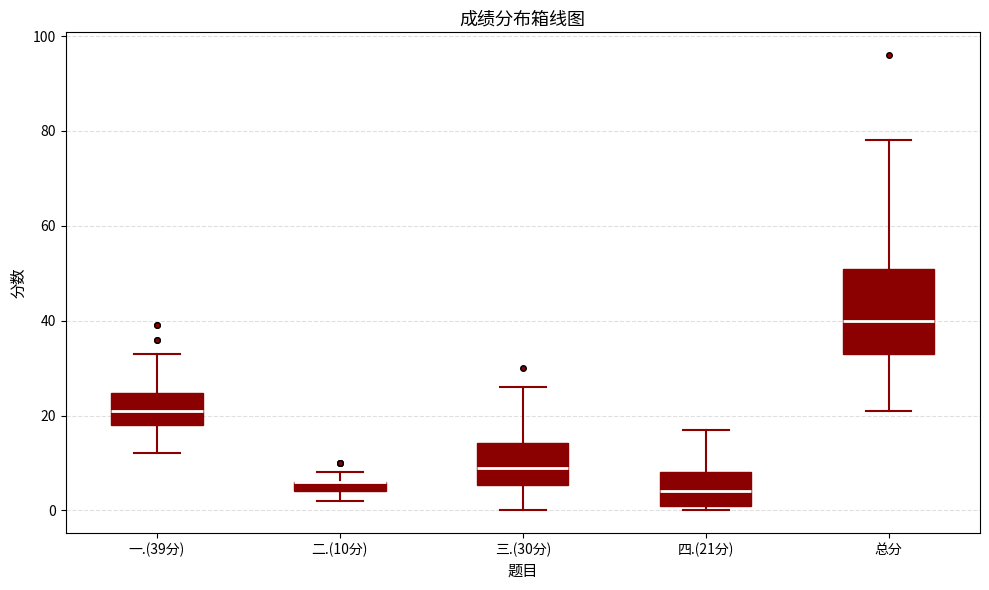

Comparing the boxes themselves (not the whiskers), which one is the tallest?

总分